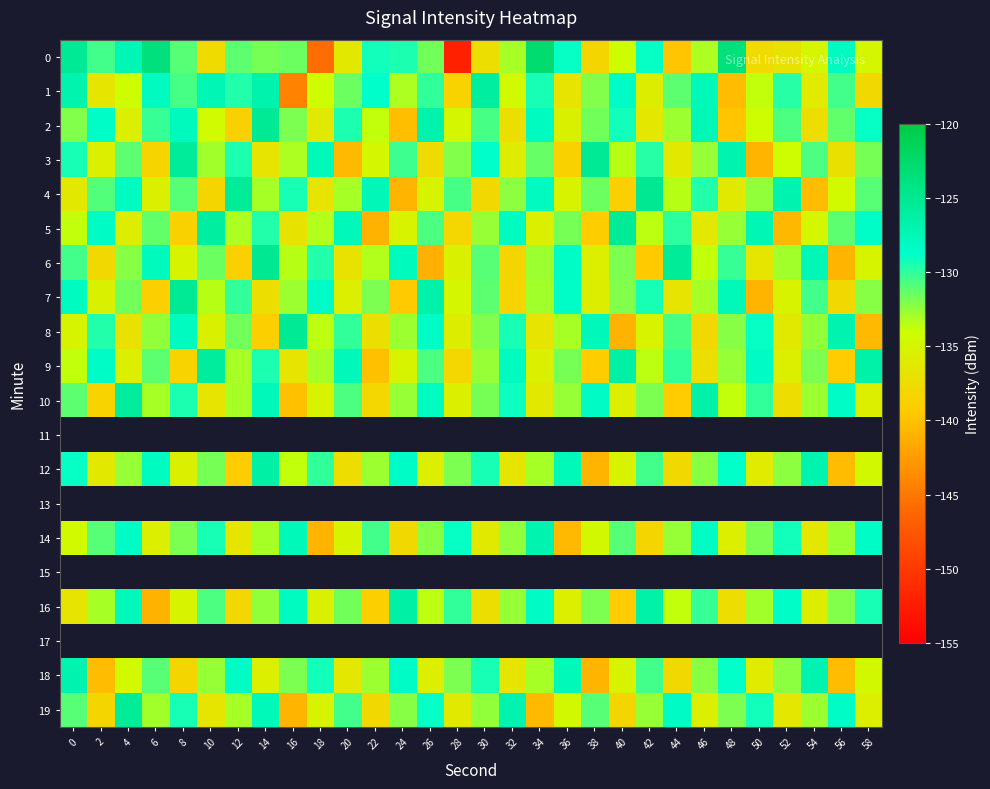

Is it true that 16 equals -135.3 at 8?

True